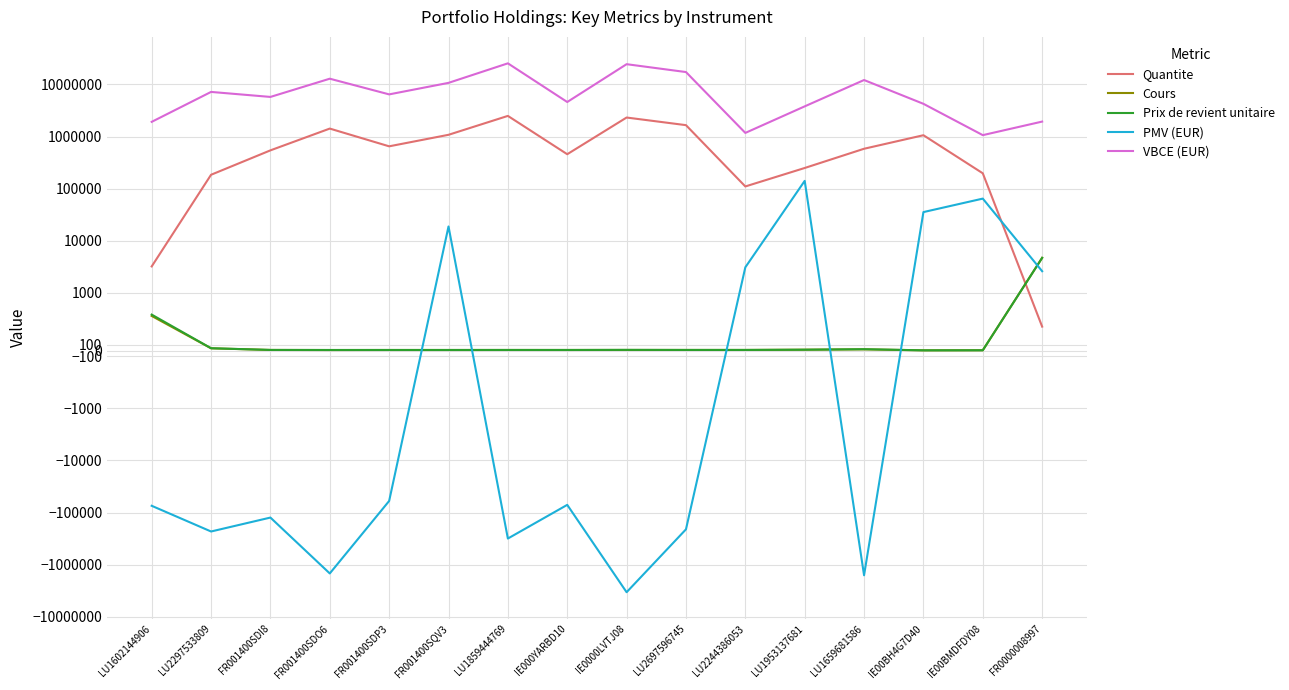

How many values in PMV (EUR) are below zero?

10